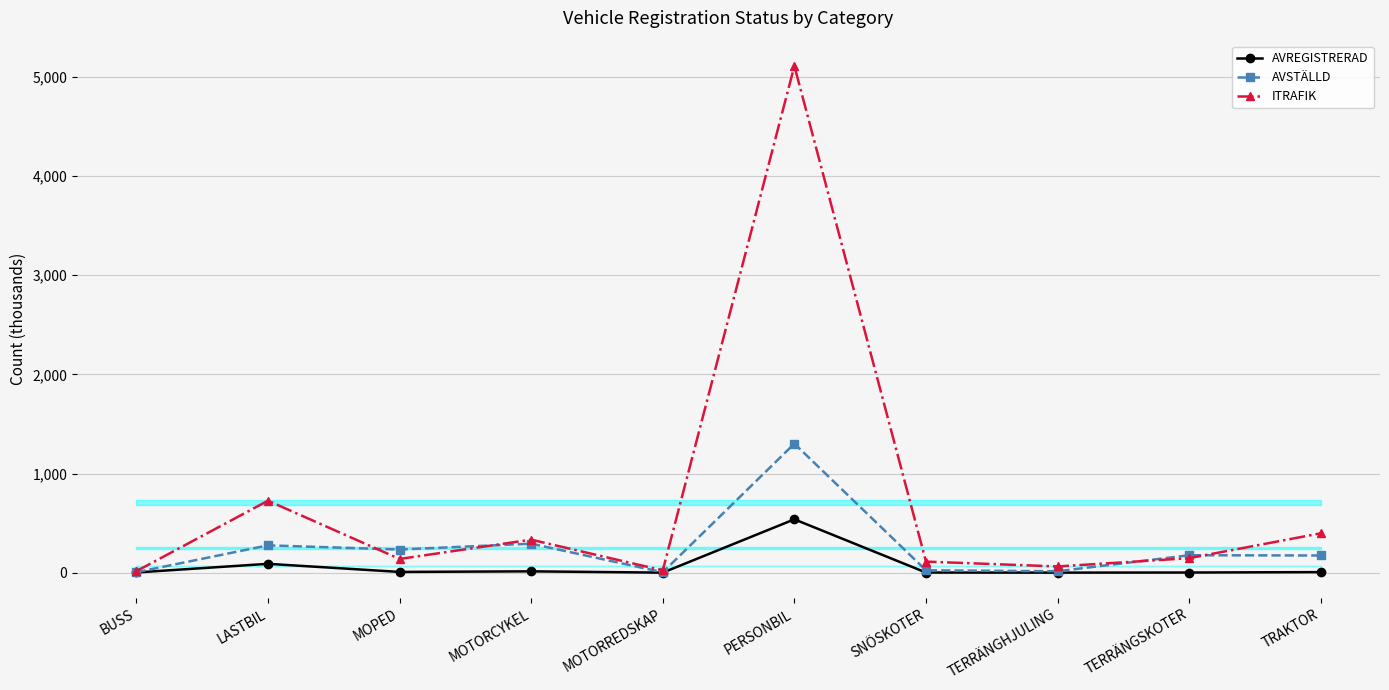

Which series has the largest total across all categories?

ITRAFIK